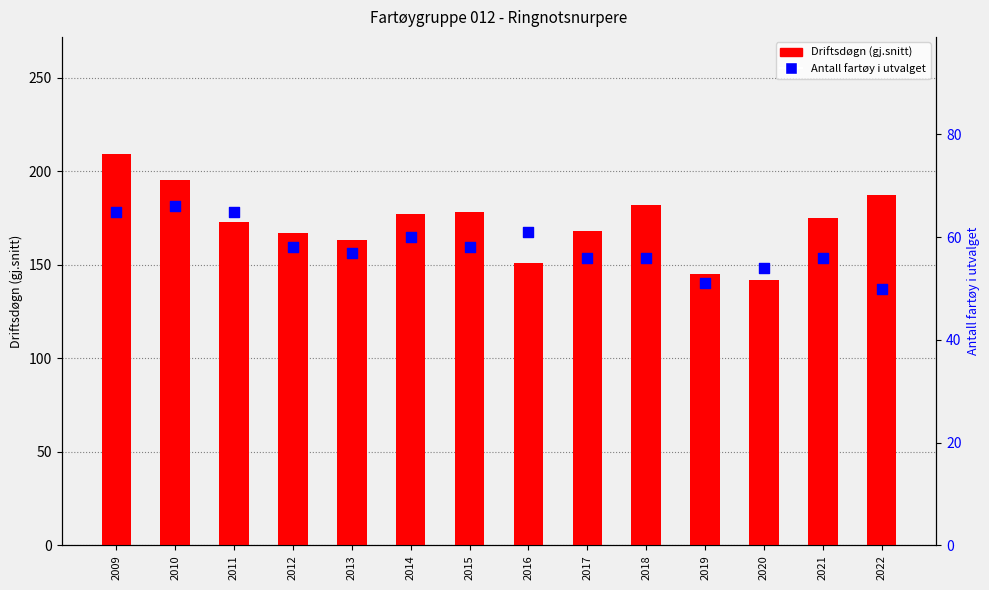

At how many categories does at least one series exceed 152?

11